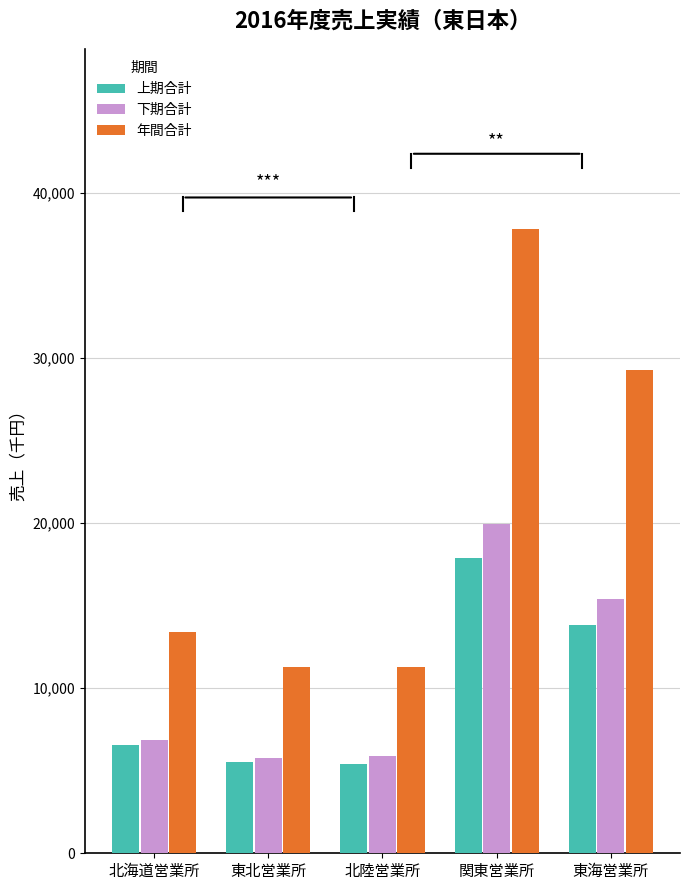

What is the lowest value of the 年間合計 series?

11275